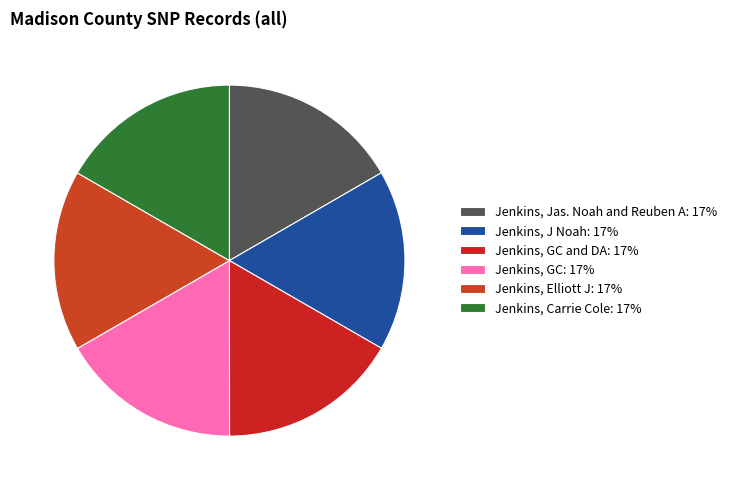

Which category has the smallest portion of the pie?

Jenkins, Jas. Noah and Reuben A